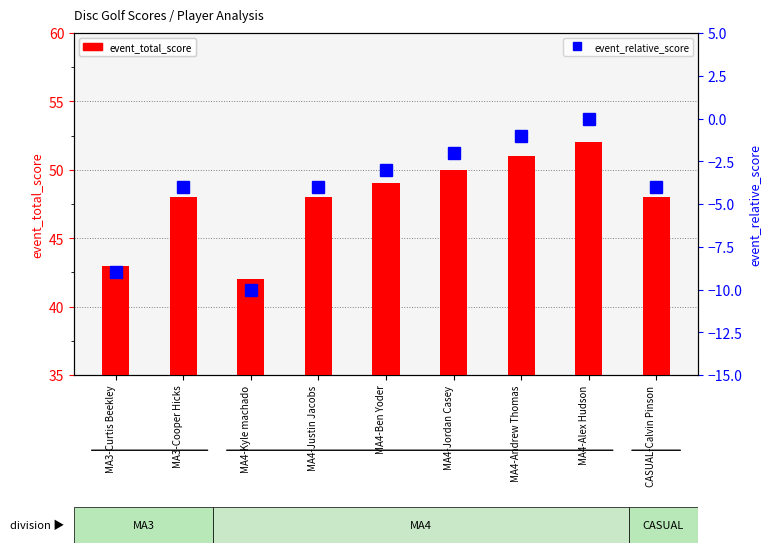

What is the value of the event_total_score bar at the 3rd from the left?

42